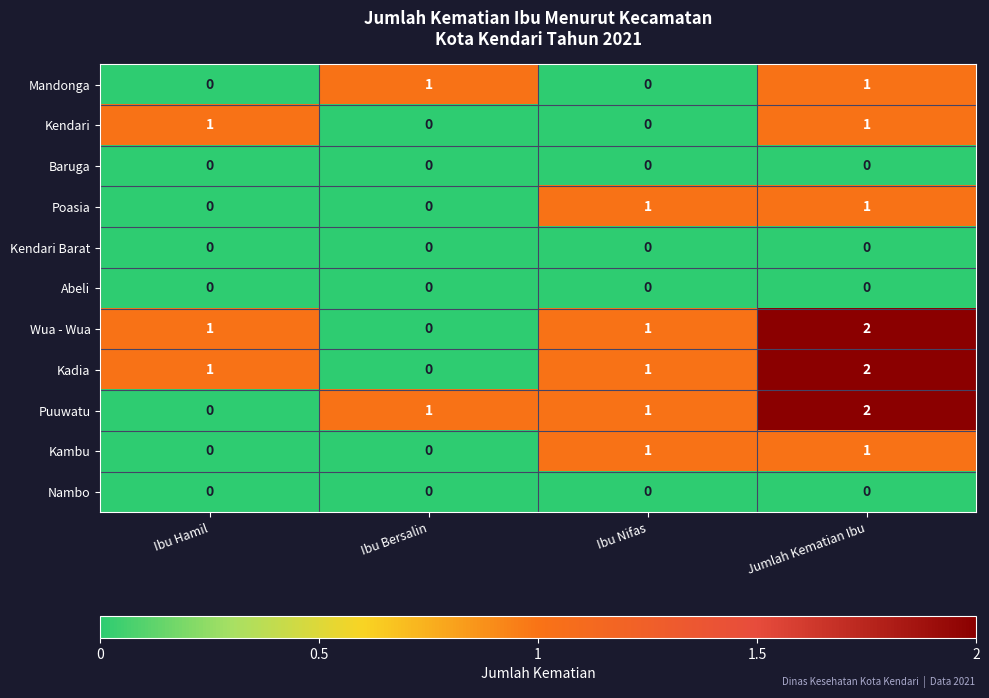

The value of Kendari at Ibu Nifas is 0. True or false?

True